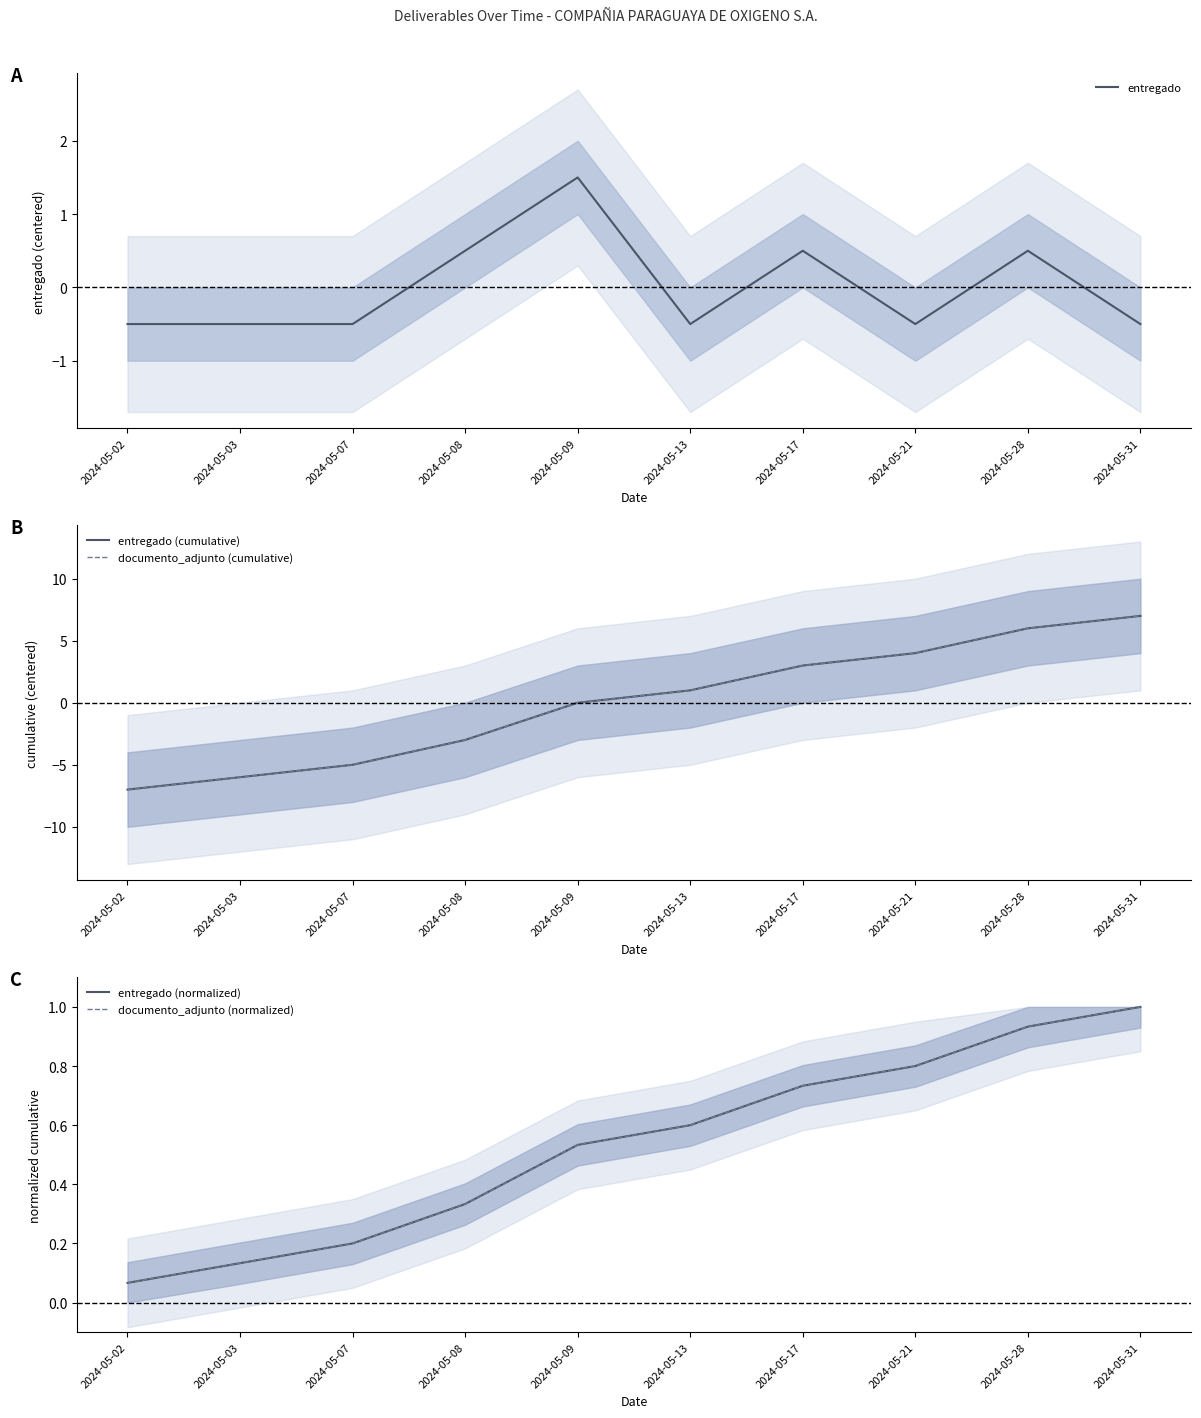

How many lines are shown in the chart?

5